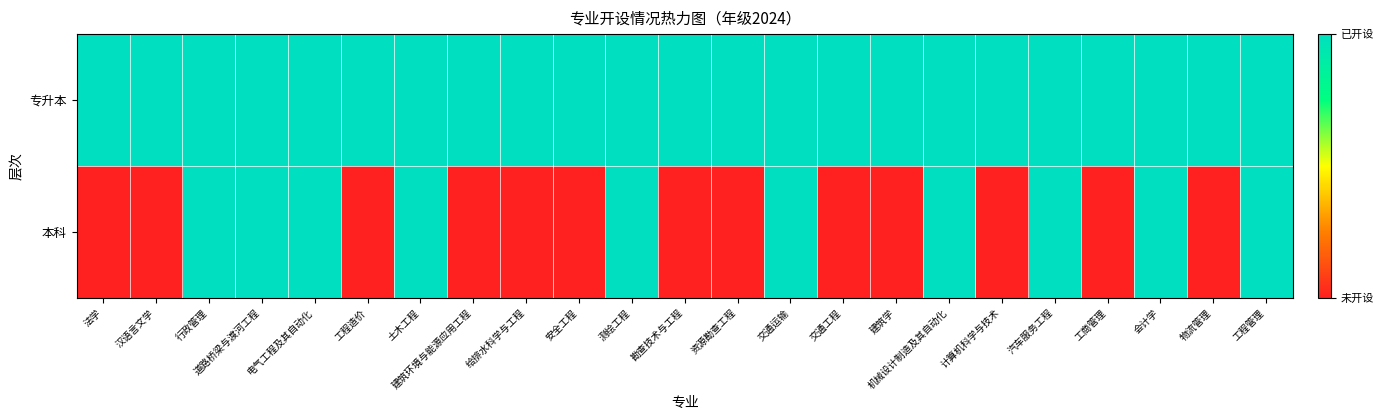

List the series in order of their peak value, highest first.

专升本, 本科